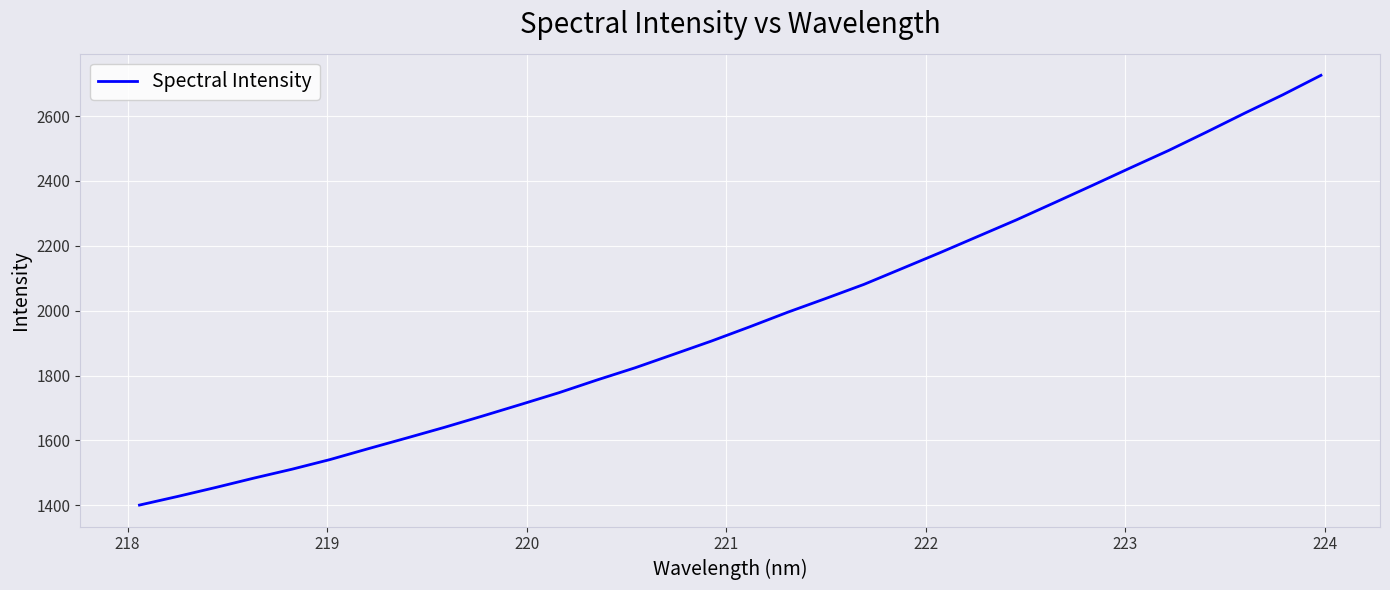

What is the minimum value shown in the chart?

1400.7